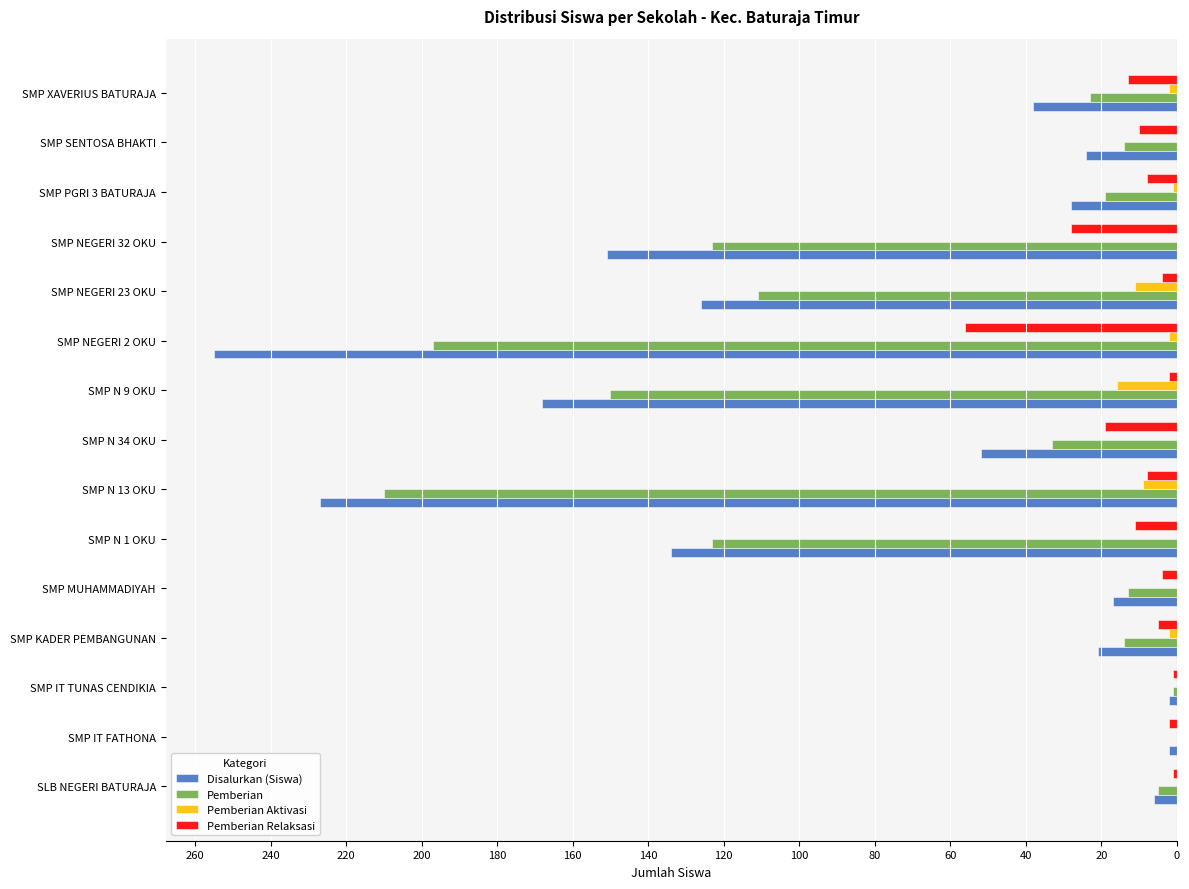

Reading right to left, extract all data points from this chart.

Disalurkan (Siswa): -38	-24	-28	-151	-126	-255	-168	-52	-227	-134	-17	-21	-2	-2	-6
Pemberian: -23	-14	-19	-123	-111	-197	-150	-33	-210	-123	-13	-14	-1	0	-5
Pemberian Aktivasi: -2	0	-1	0	-11	-2	-16	0	-9	0	0	-2	0	0	0
Pemberian Relaksasi: -13	-10	-8	-28	-4	-56	-2	-19	-8	-11	-4	-5	-1	-2	-1